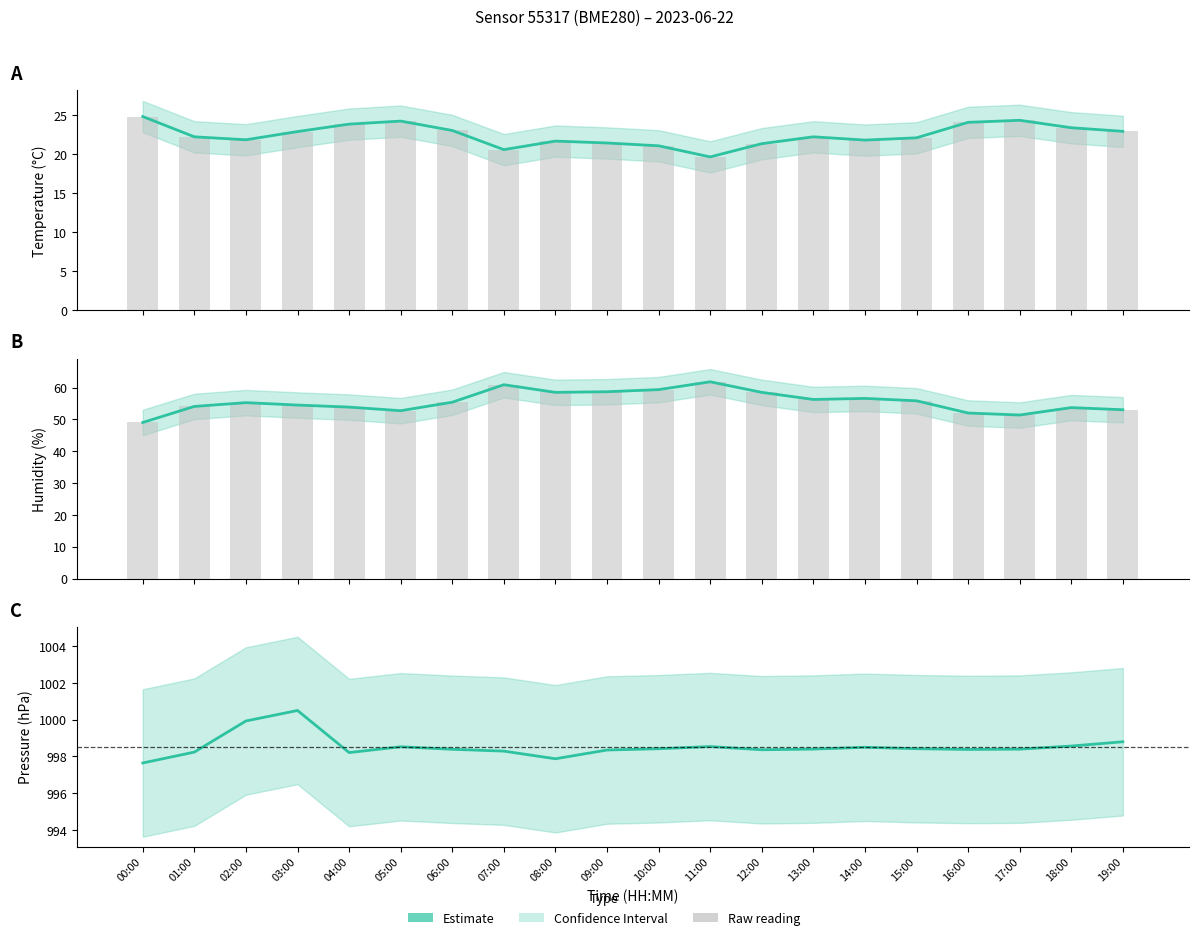

How many data points does each series have?

20